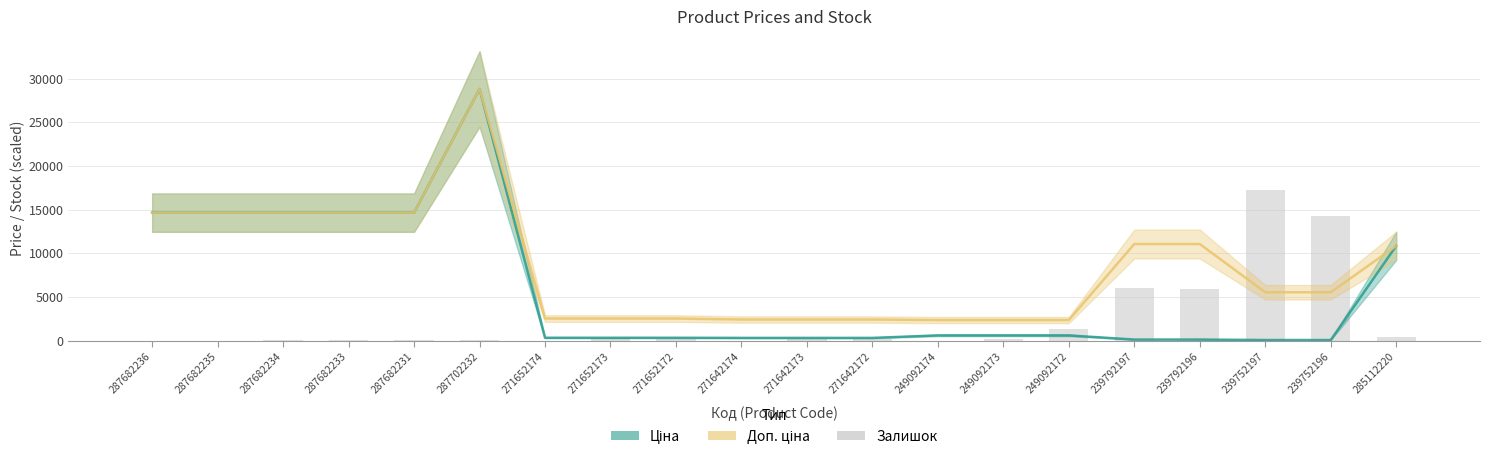

At how many categories does at least one series exceed 6676?

11